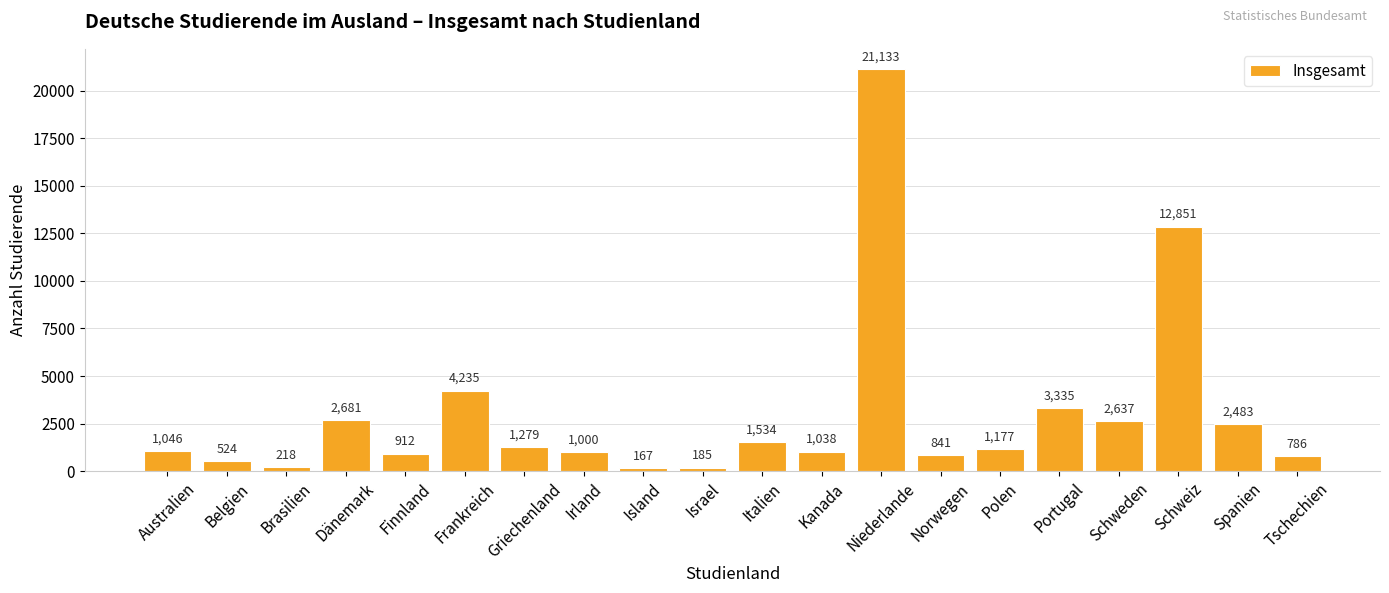

Reading left to right, transcribe all the data shown in this chart.

1046	524	218	2681	912	4235	1279	1000	167	185	1534	1038	21133	841	1177	3335	2637	12851	2483	786